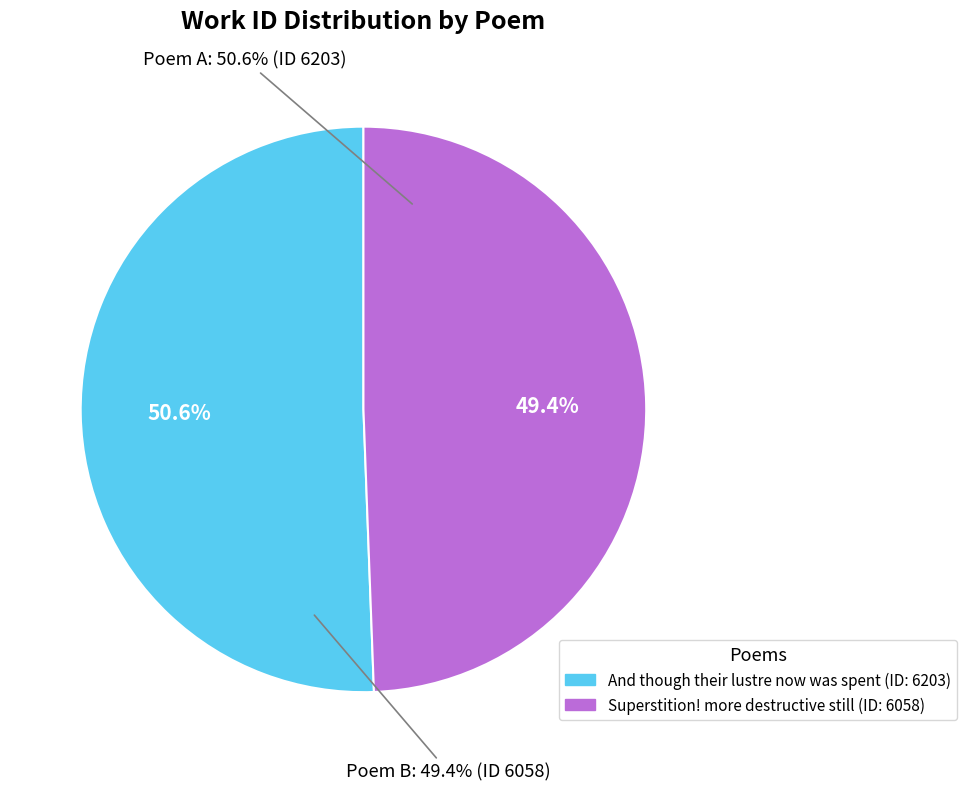

Is there any slice that represents more than half of the pie?

Yes